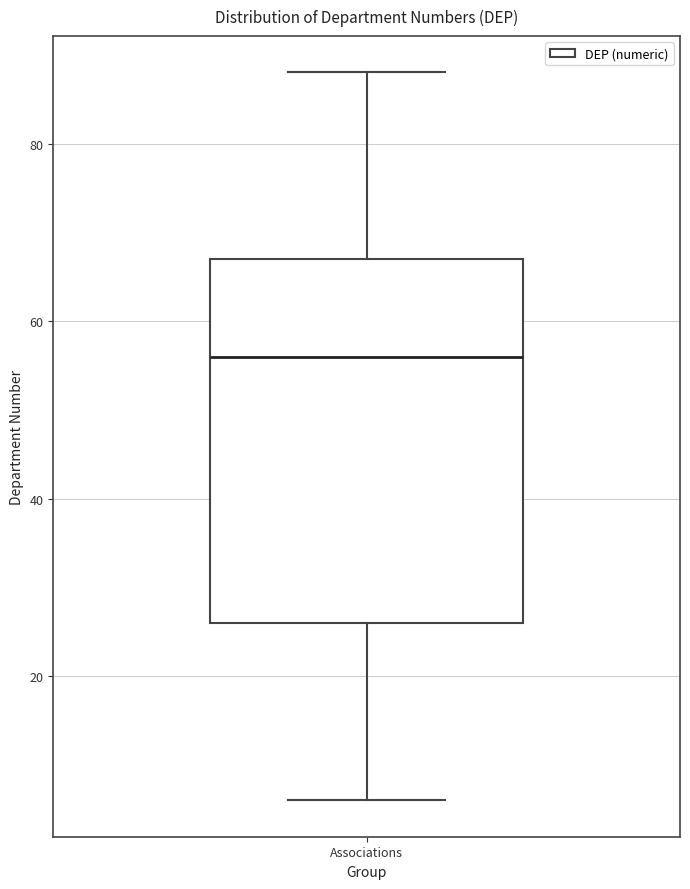

Transcribe this box plot: give where the median line is, the range the box spans, and where the two whiskers end, as read against the y-axis. The values are not printed on the chart, so give them approximately, as read against the axis.

median 56, box 26 to 68, whiskers 6 to 88